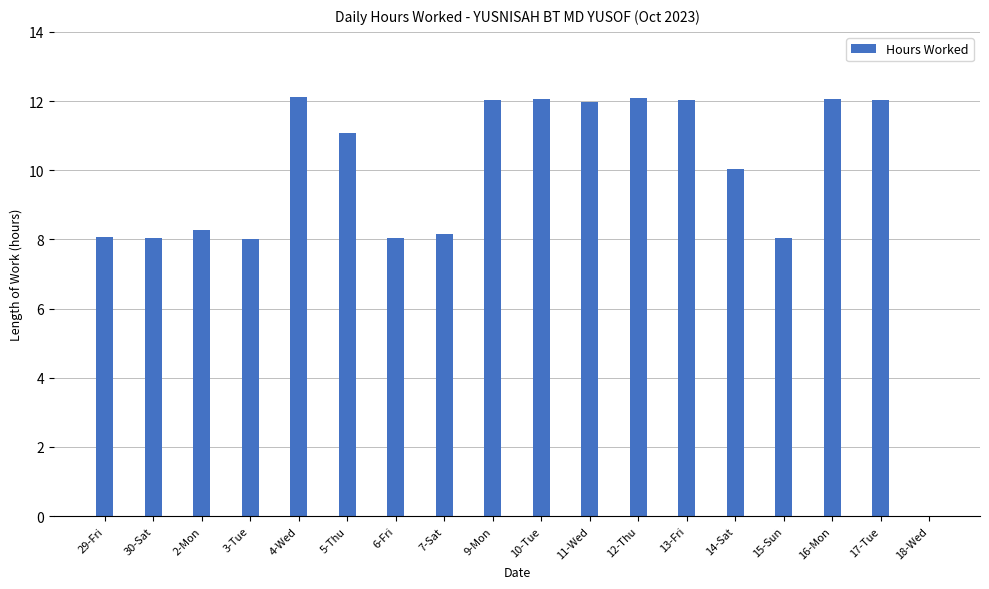

Are the bars horizontal?

No